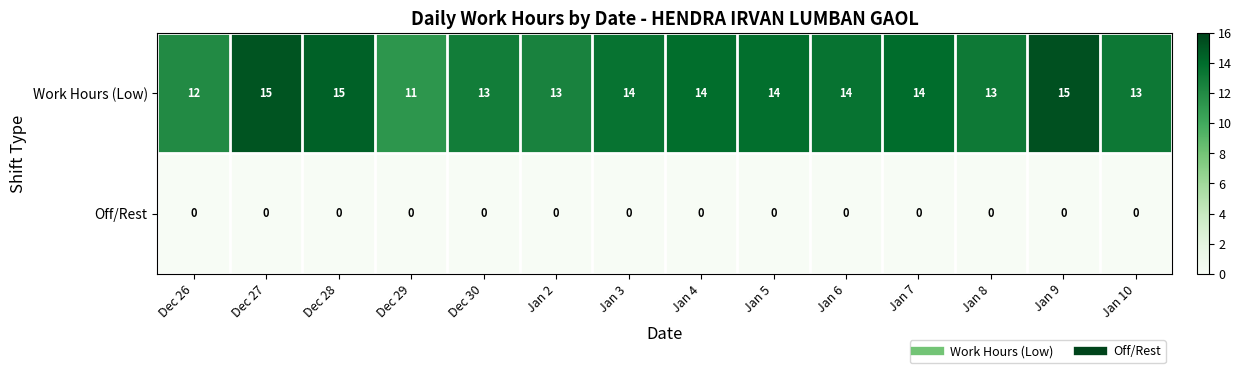

At Dec 29, list the series in order from largest to smallest.

Work Hours (Low), Off/Rest